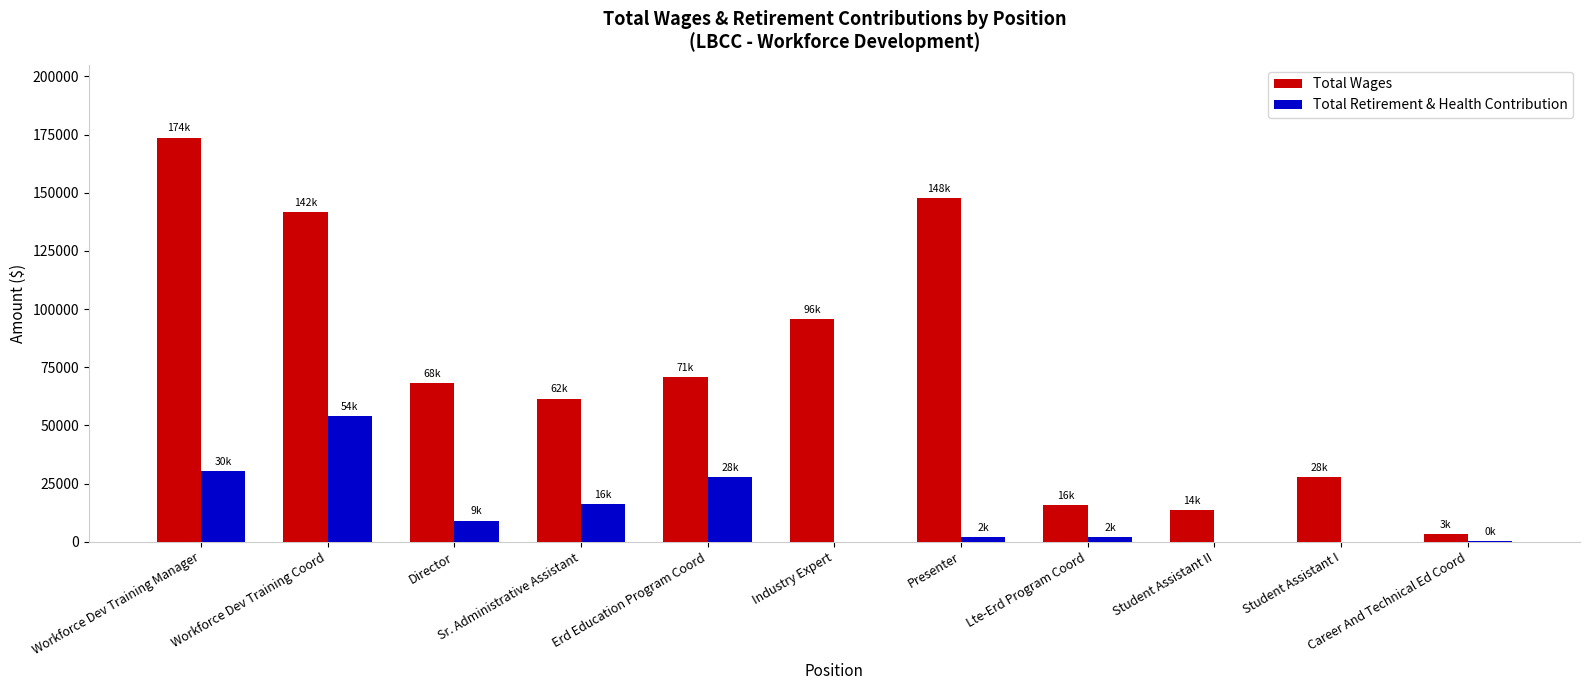

What are all the series names shown in the legend?

Total Wages, Total Retirement & Health Contribution